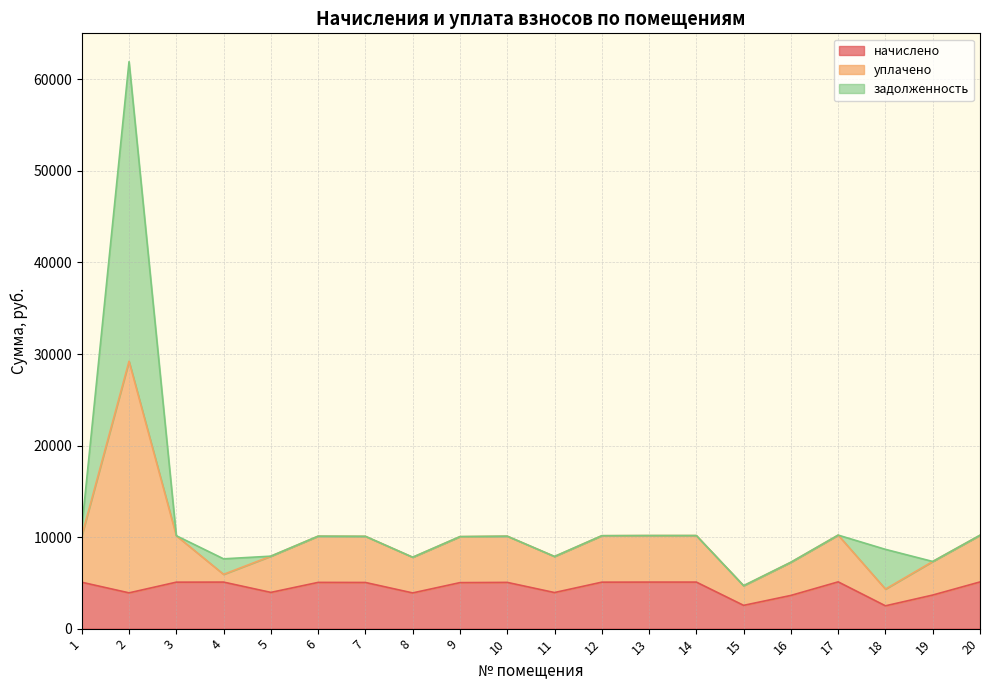

True or false: начислено and уплачено intersect in this chart.

False